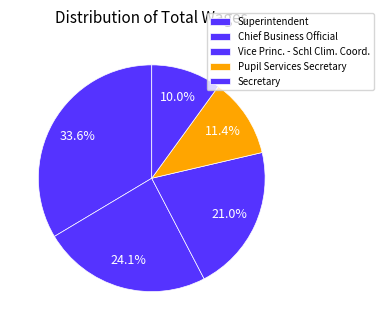

What percentage is NOT represented by Pupil Services Secretary?

88.6%